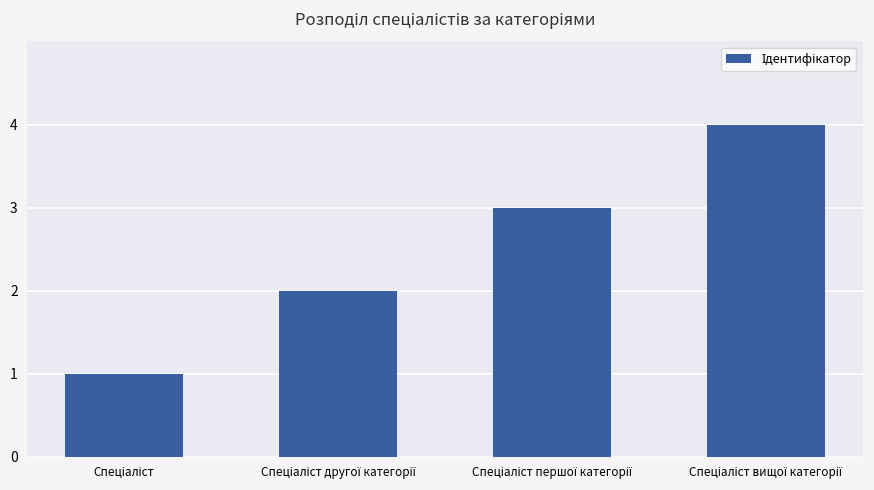

What is the difference between the maximum and minimum values?

3